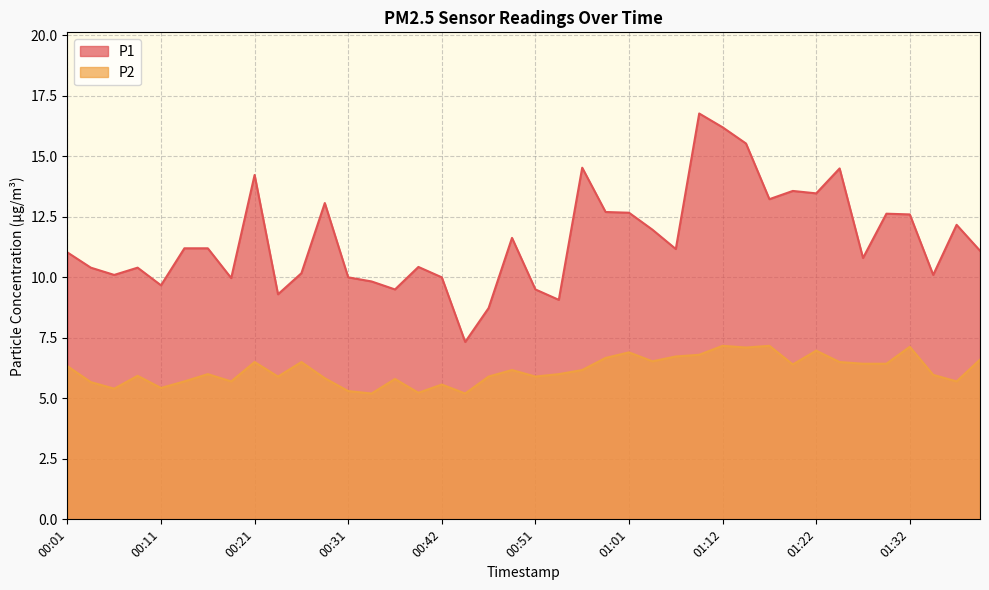

What is the spread (max minus min) of values at 01:35?

4.1